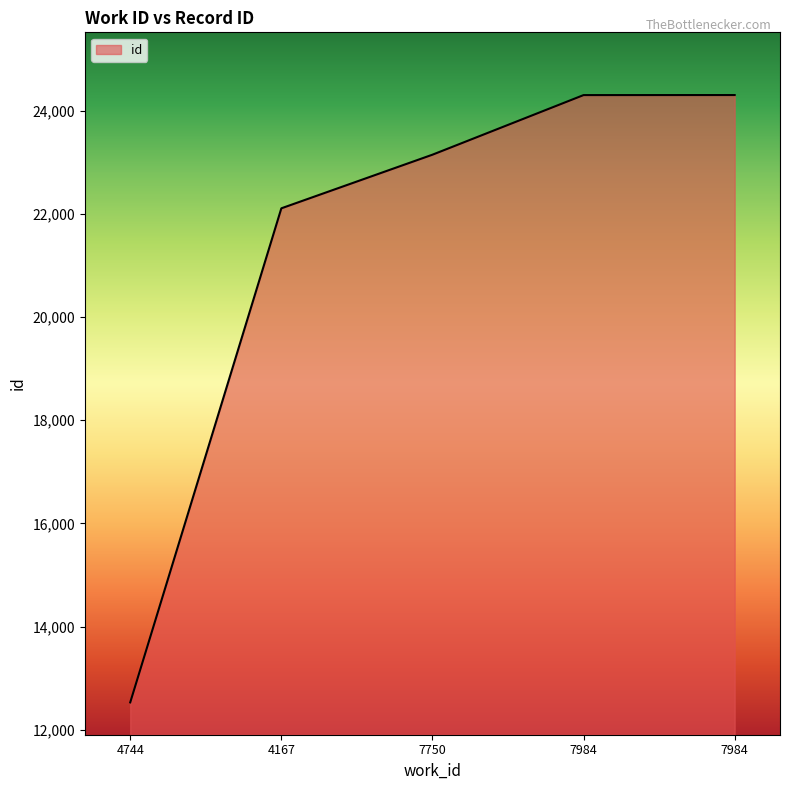

How many series are shown in this chart?

1